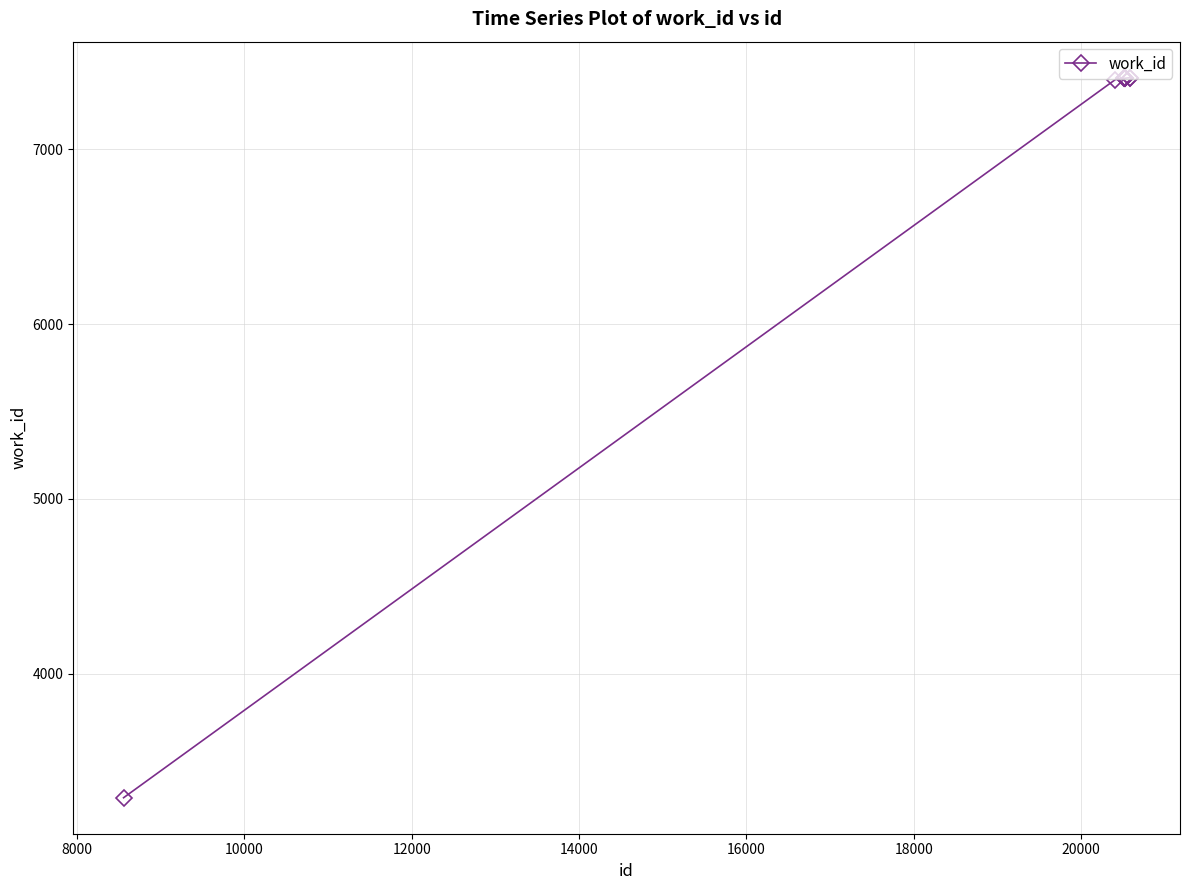

What is the value of the 3rd point from the left?

7408